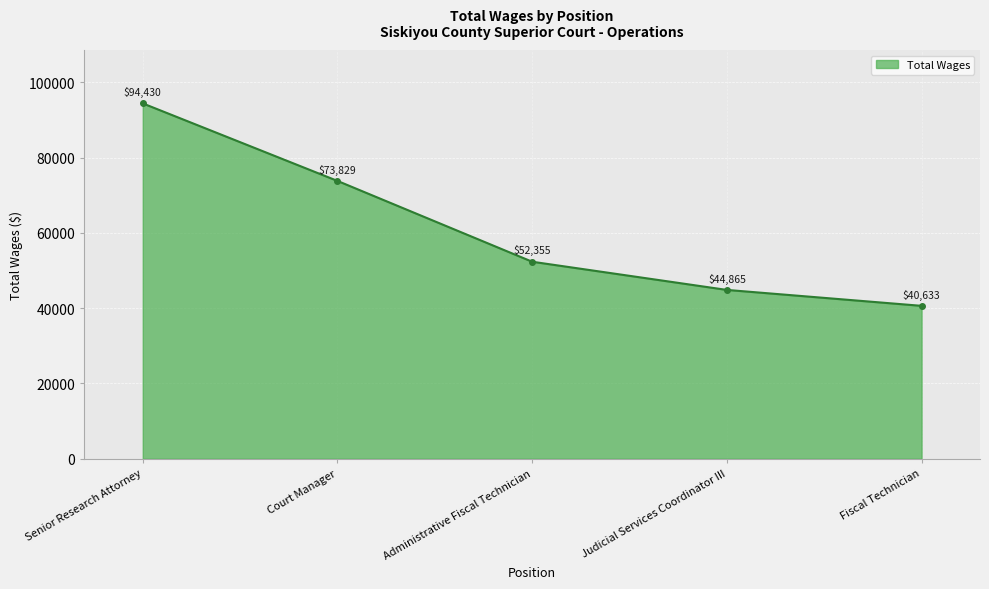

At which label does the data first exceed 52355?

Senior Research Attorney